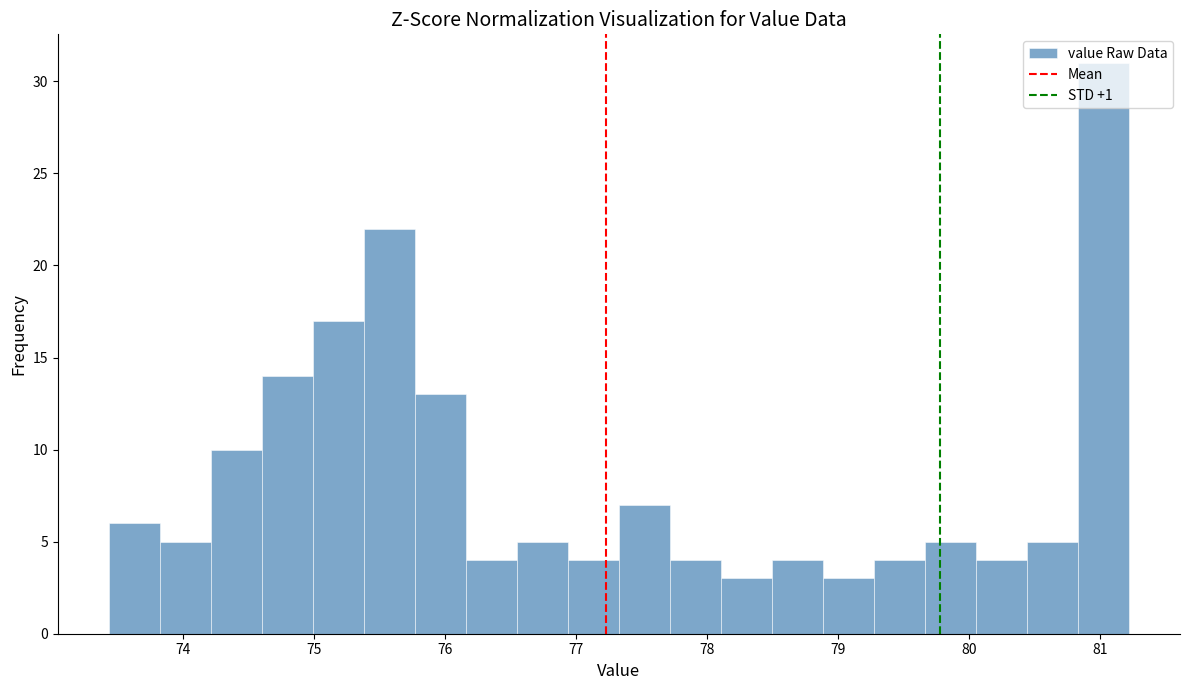

Read against the x-axis, roughly where is the centre of the tallest bar?

81.0